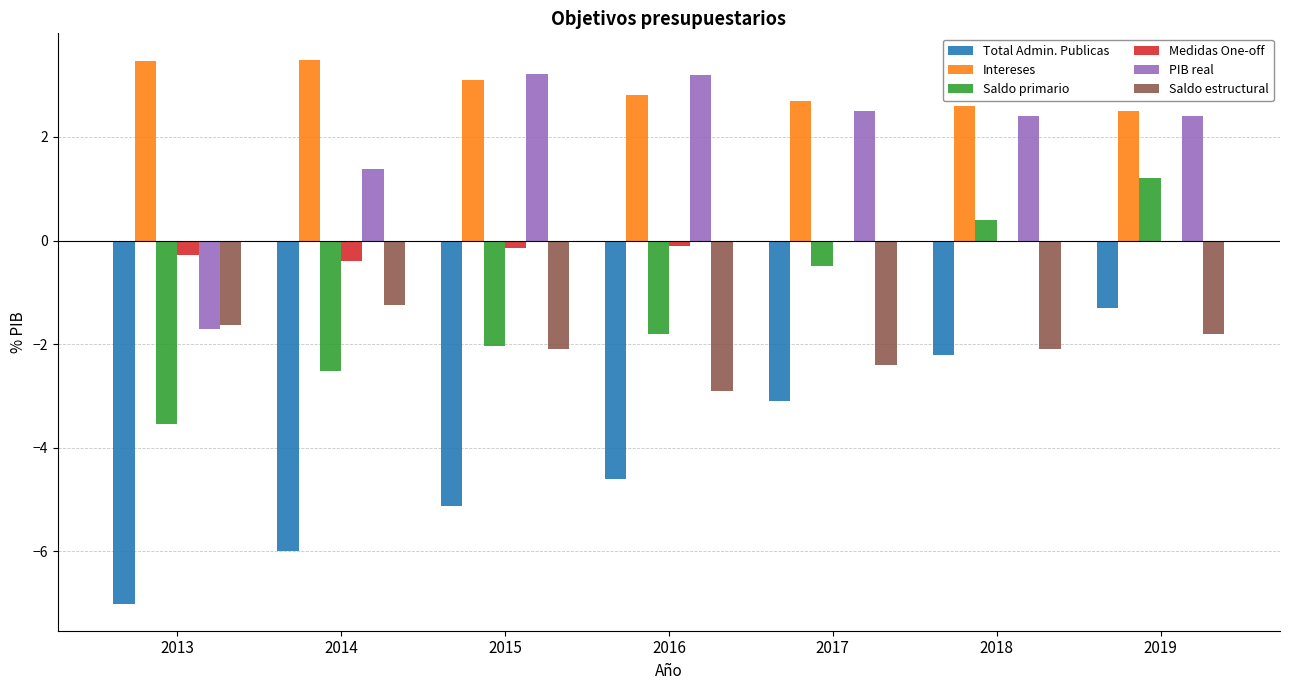

Which series has the widest spread of values?

Total Admin. Publicas